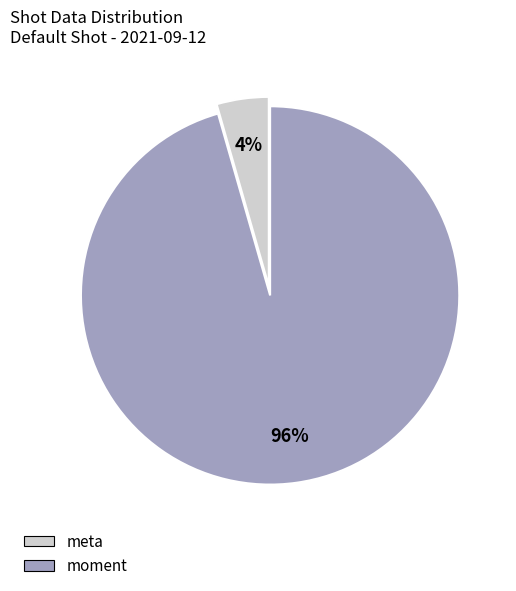

The moment slice represents 96% of the pie. True or false?

True